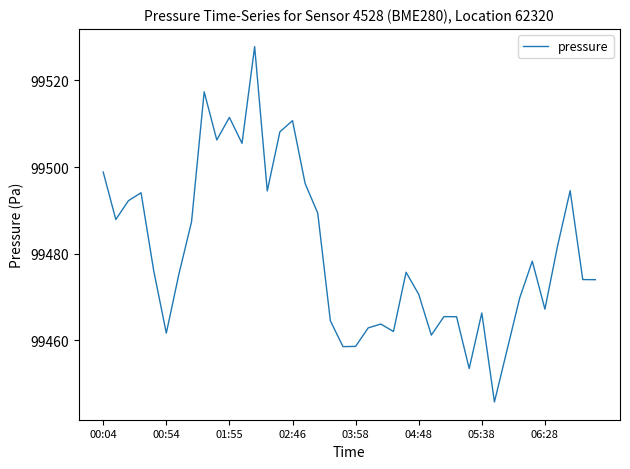

What is the difference between the maximum and minimum values?

82.1